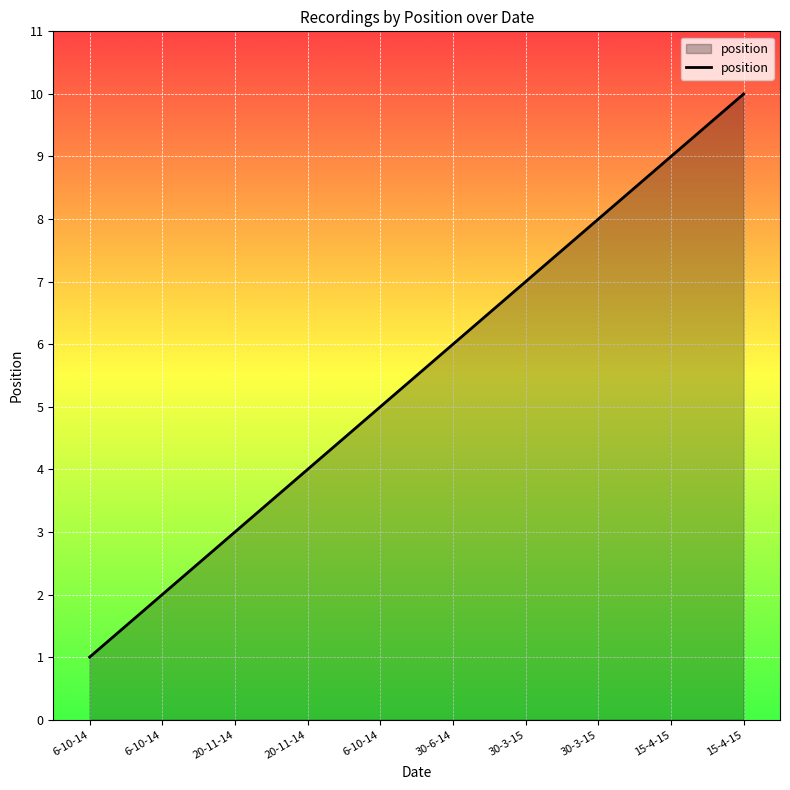

How many lines are shown in the chart?

1